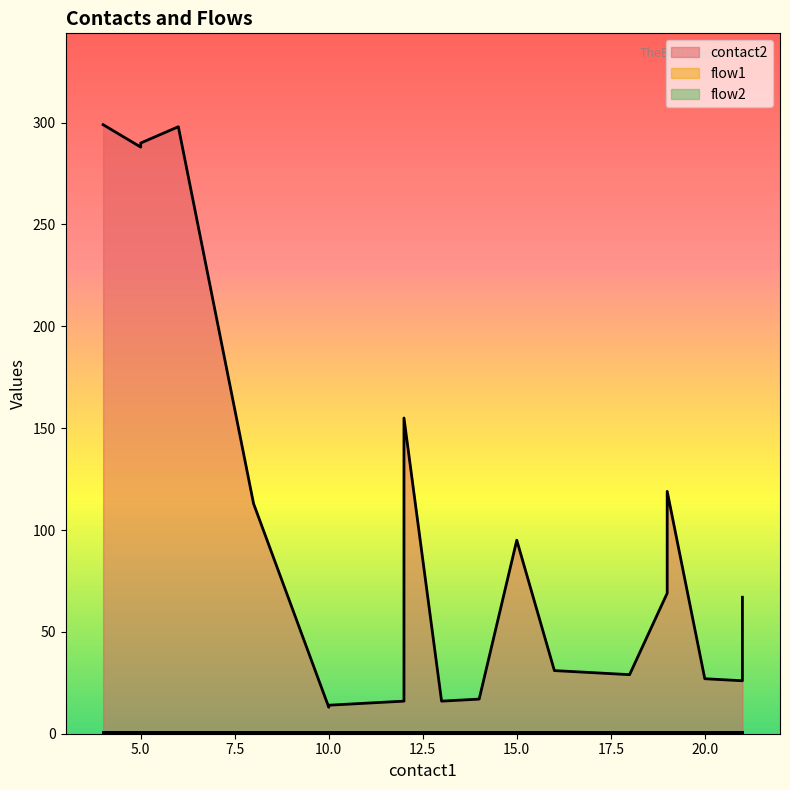

List the series in order of their peak value, highest first.

contact2, flow1, flow2